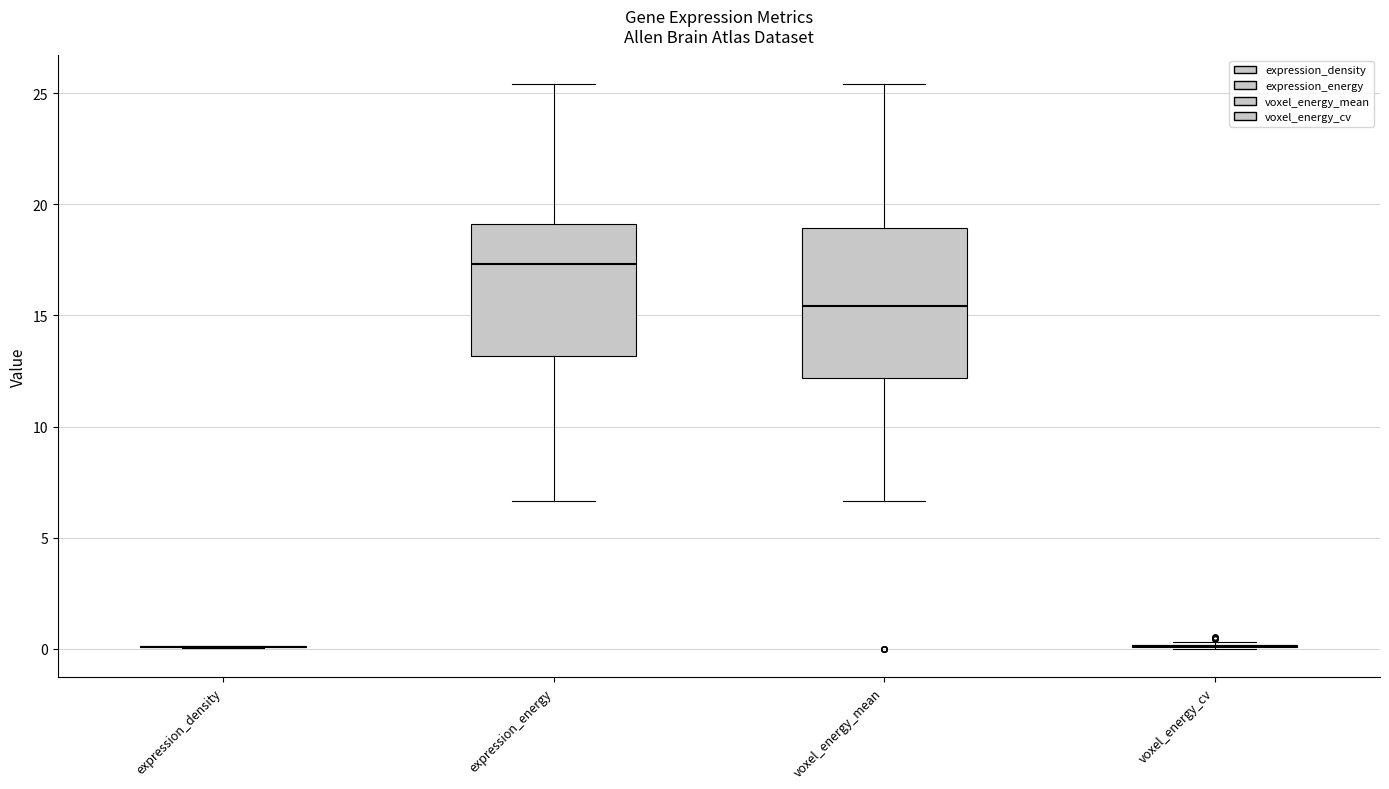

Comparing the boxes themselves (not the whiskers), which one is the tallest?

voxel_energy_mean